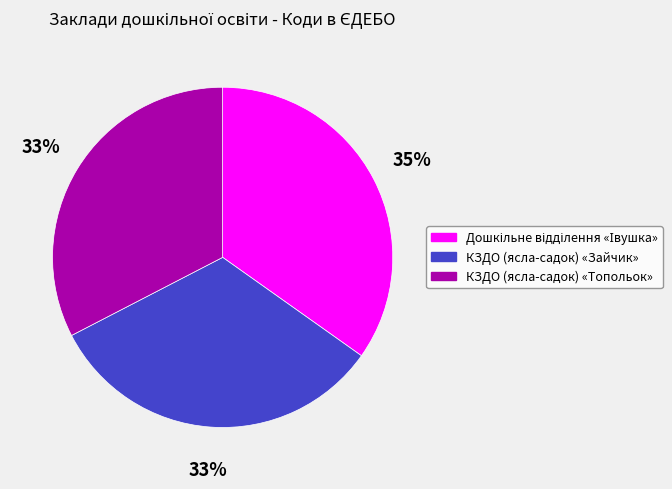

Do КЗДО (ясла-садок) «Зайчик» and КЗДО (ясла-садок) «Топольок» together represent more than half of the pie?

Yes